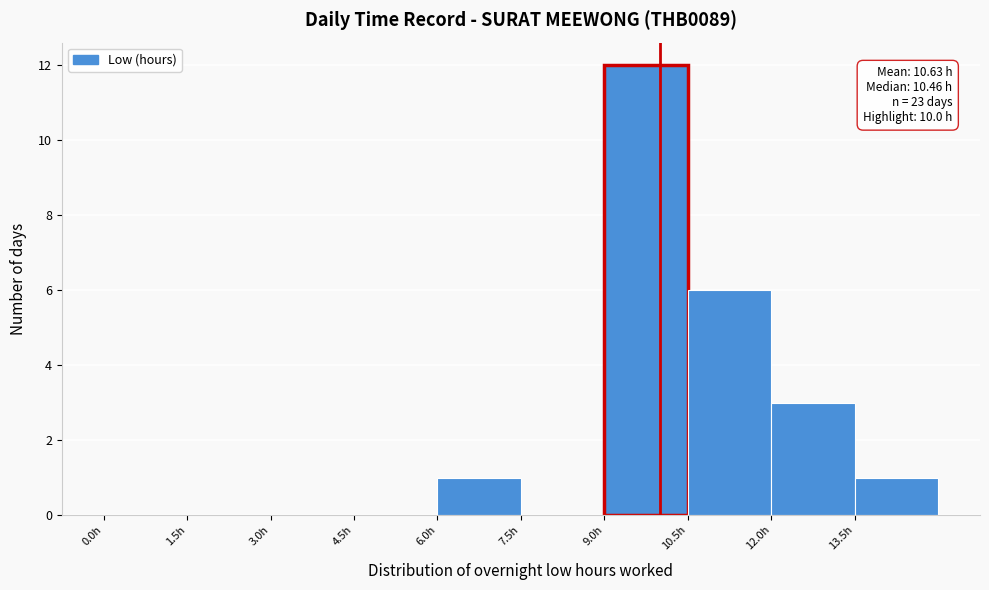

Which range on the x-axis has the tallest bar?

9.0 to 10.5